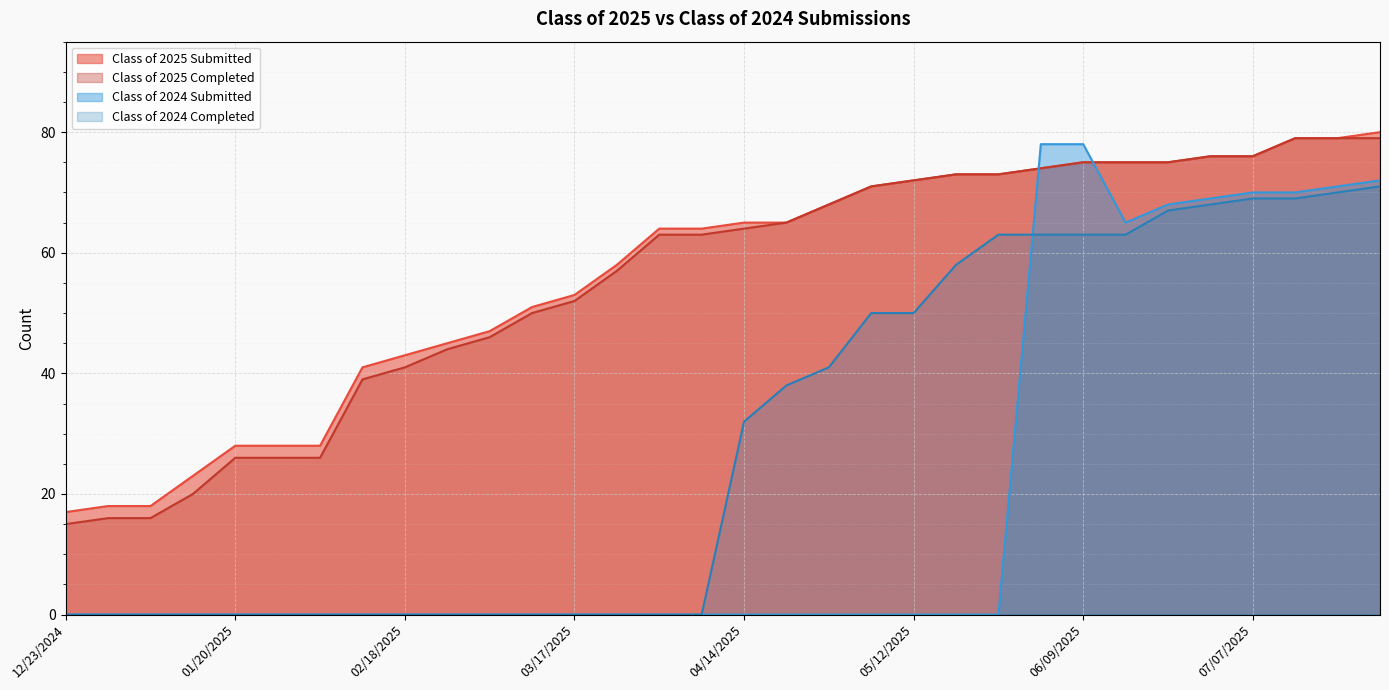

Reading right to left, what are all the values shown in this chart?

Class of 2025 Submitted: 80	79	79	76	76	75	75	75	74	73	73	72	71	68	65	65	64	64	58	53	51	47	45	43	41	28	28	28	23	18	18	17
Class of 2025 Completed: 79	79	79	76	76	75	75	75	74	73	73	72	71	68	65	64	63	63	57	52	50	46	44	41	39	26	26	26	20	16	16	15
Class of 2024 Submitted: 72	71	70	70	69	68	65	78	78	0	0	0	0	0	0	0	0	0	0	0	0	0	0	0	0	0	0	0	0	0	0	0
Class of 2024 Completed: 71	70	69	69	68	67	63	63	63	63	58	50	50	41	38	32	0	0	0	0	0	0	0	0	0	0	0	0	0	0	0	0